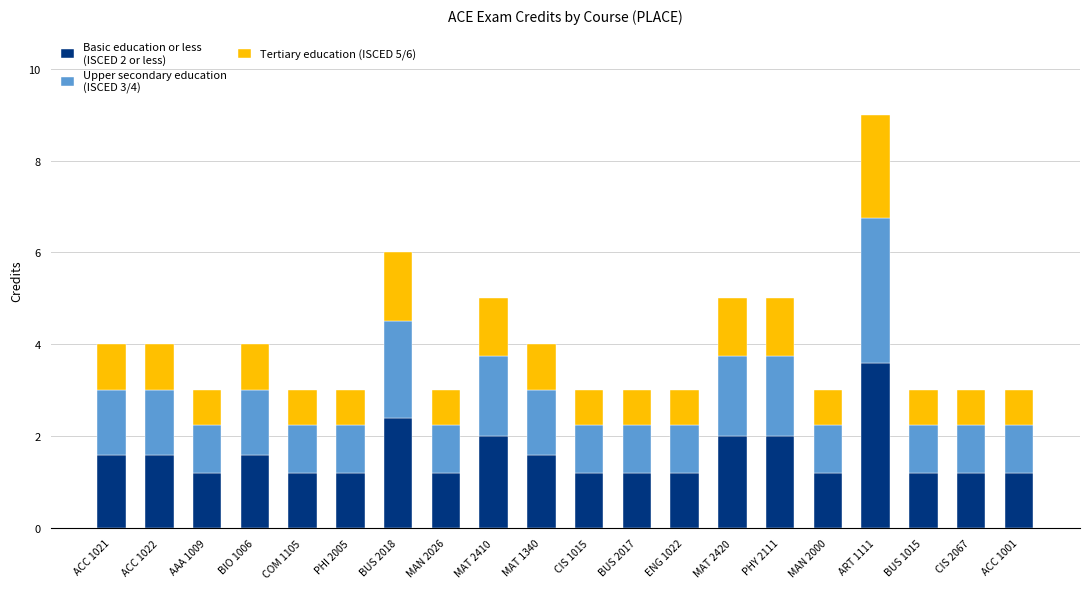

At which category is the sum across all series the highest?

ART 1111